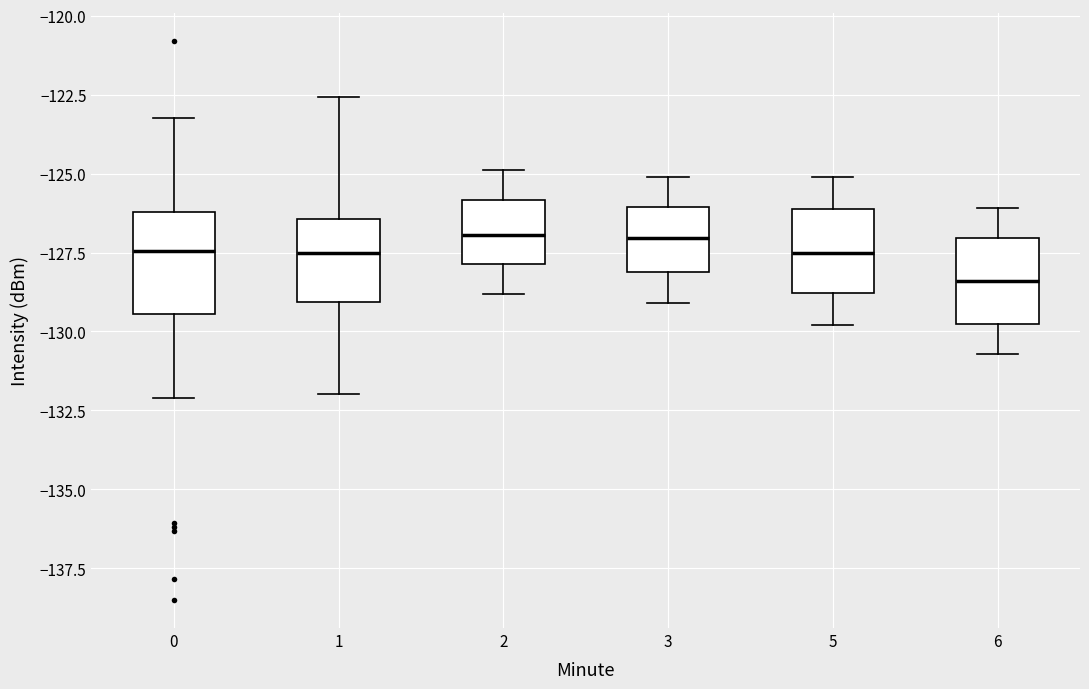

Reading left to right, read every box against the y-axis: the position of its median line, the range the box covers, and the ends of its whiskers. The values are not printed on the chart, so give them approximately, as read against the axis.

0: median -127.5, box -129.5 to -126.0, whiskers -132.0 to -123.0
1: median -127.5, box -129.0 to -126.5, whiskers -132.0 to -122.5
2: median -127.0, box -128.0 to -126.0, whiskers -129.0 to -125.0
3: median -127.0, box -128.0 to -126.0, whiskers -129.0 to -125.0
5: median -127.5, box -129.0 to -126.0, whiskers -130.0 to -125.0
6: median -128.5, box -130.0 to -127.0, whiskers -130.5 to -126.0